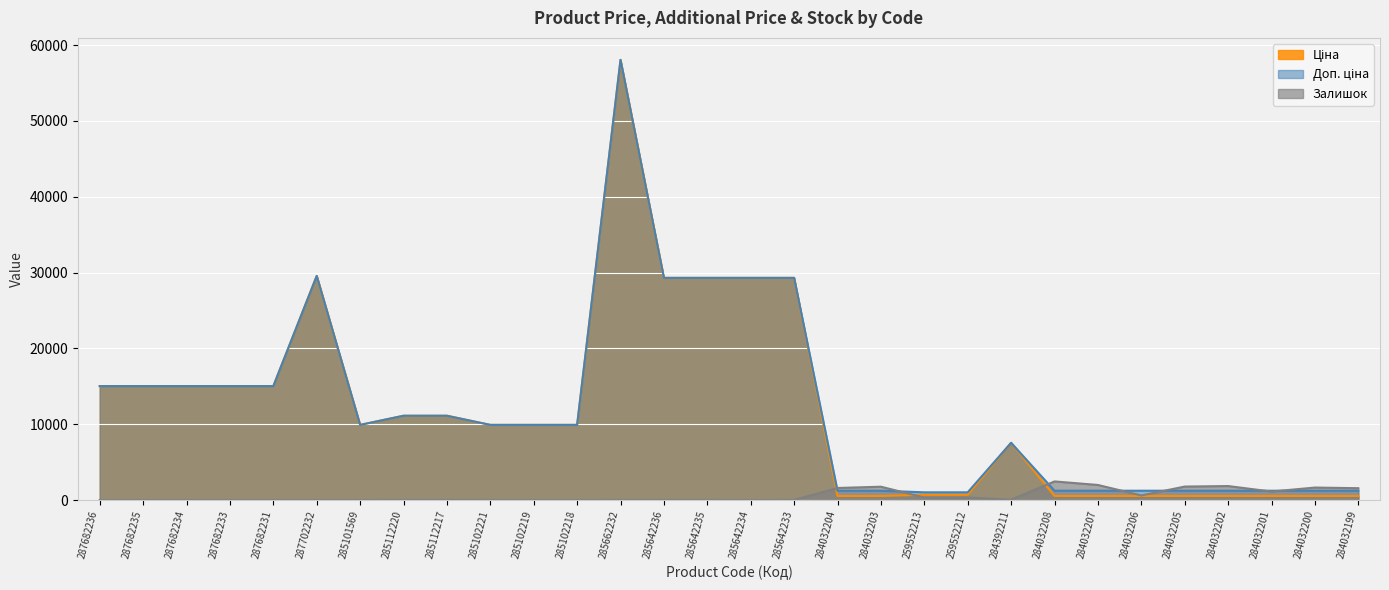

At how many categories does at least one series exceed 16801?

6